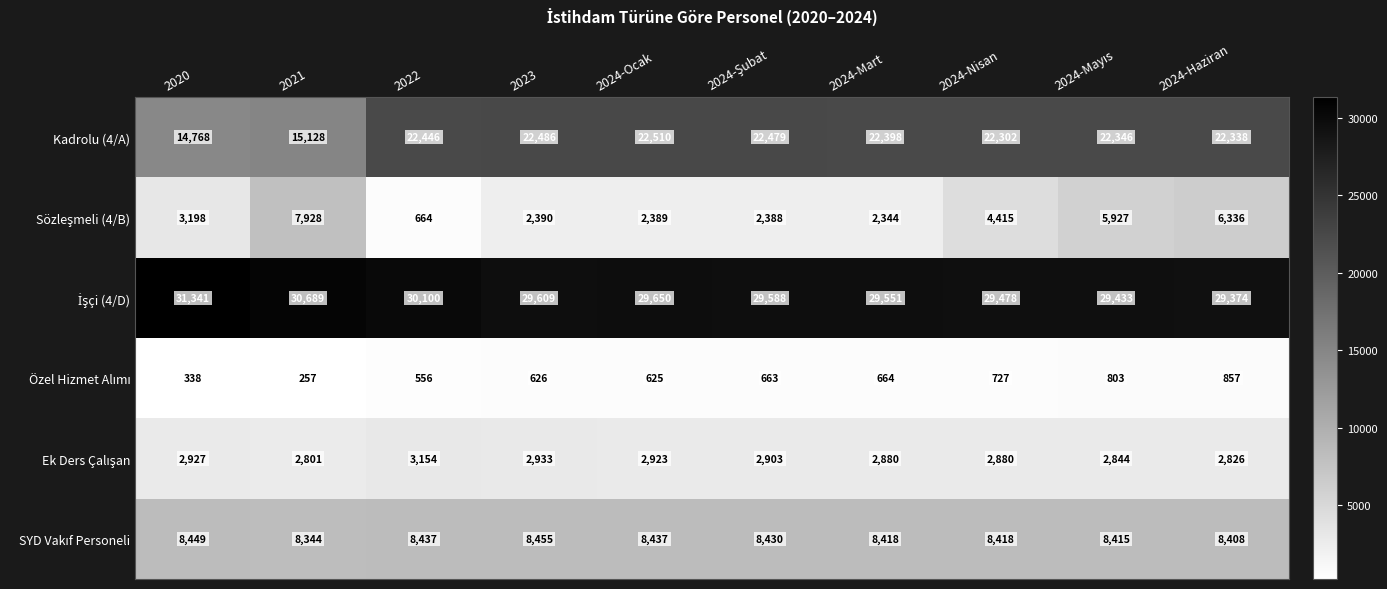

At how many categories does at least one series exceed 5469?

10